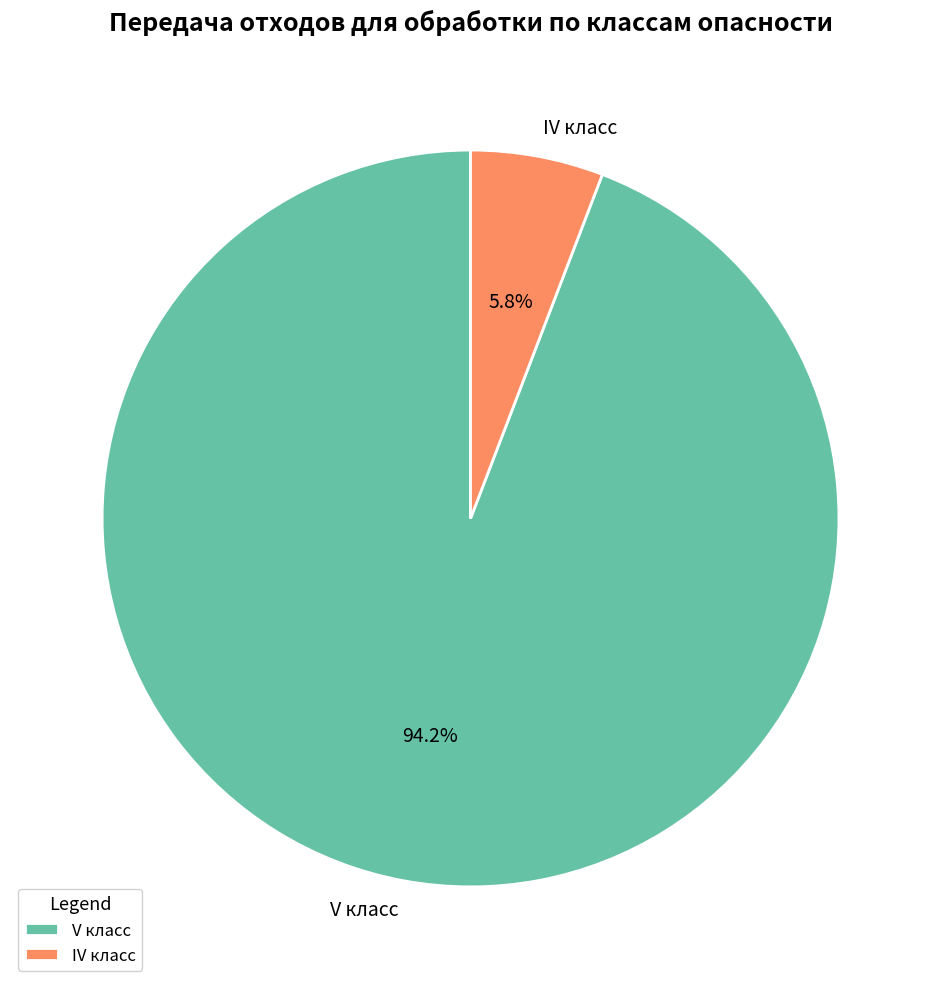

What is the total percentage of V класс and IV класс?

100.0%